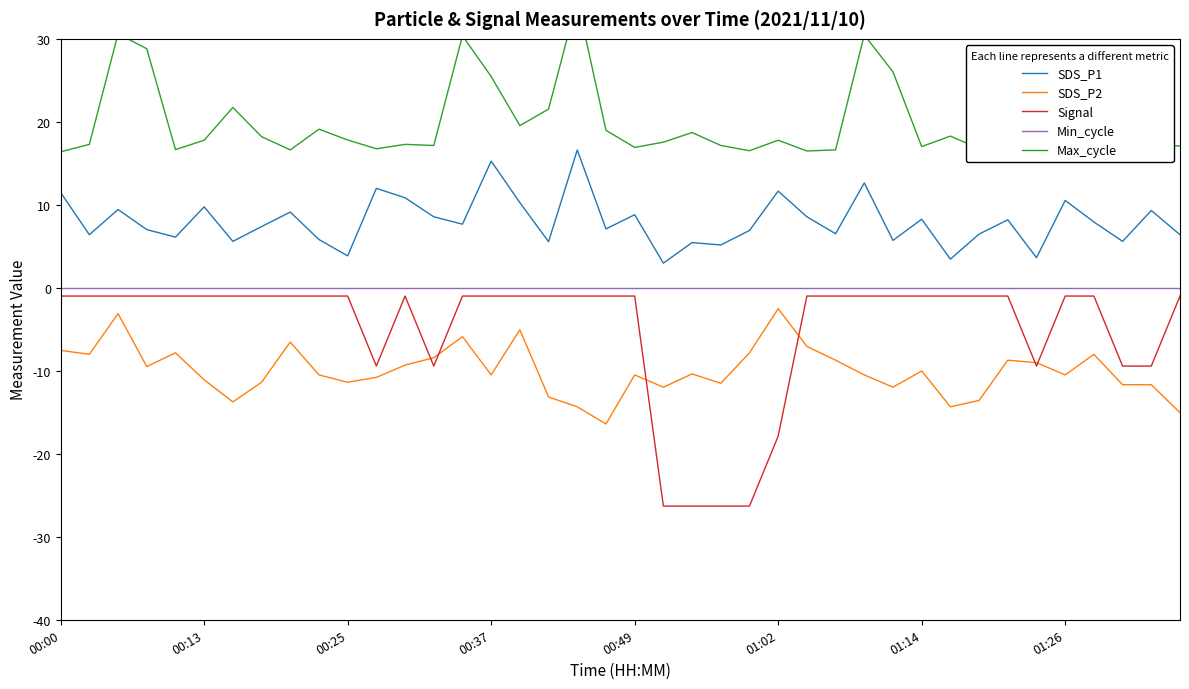

Is it true that Min_cycle equals 0.0 at 14?

True